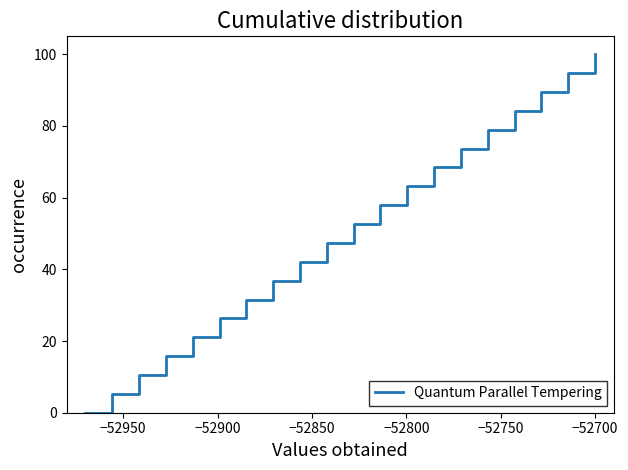

What is the maximum value shown in the chart?

100.0